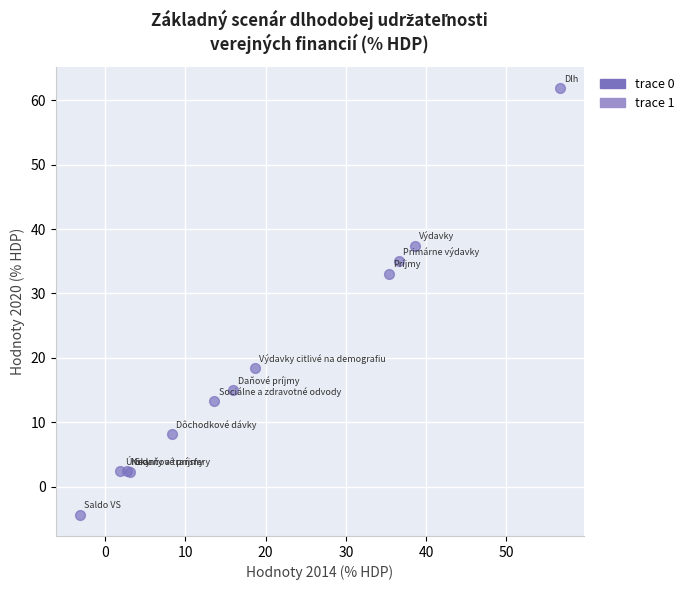

What Y value in the scatter plot is closest to 28?

33.1